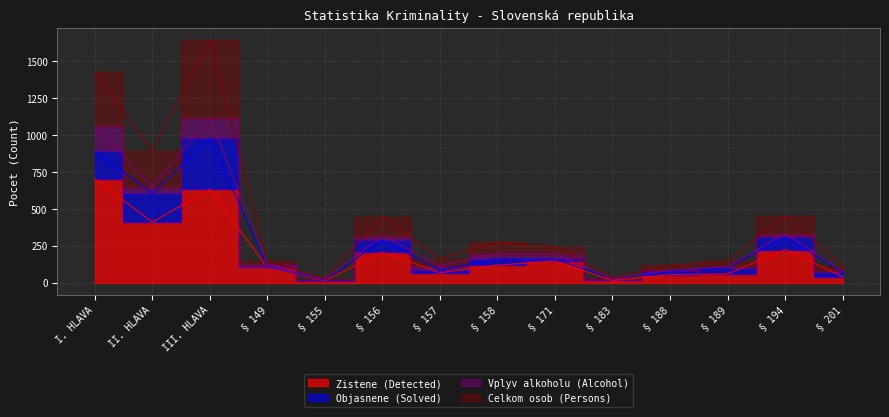

Which series has the largest range (max minus min)?

Celkom osob (Persons)